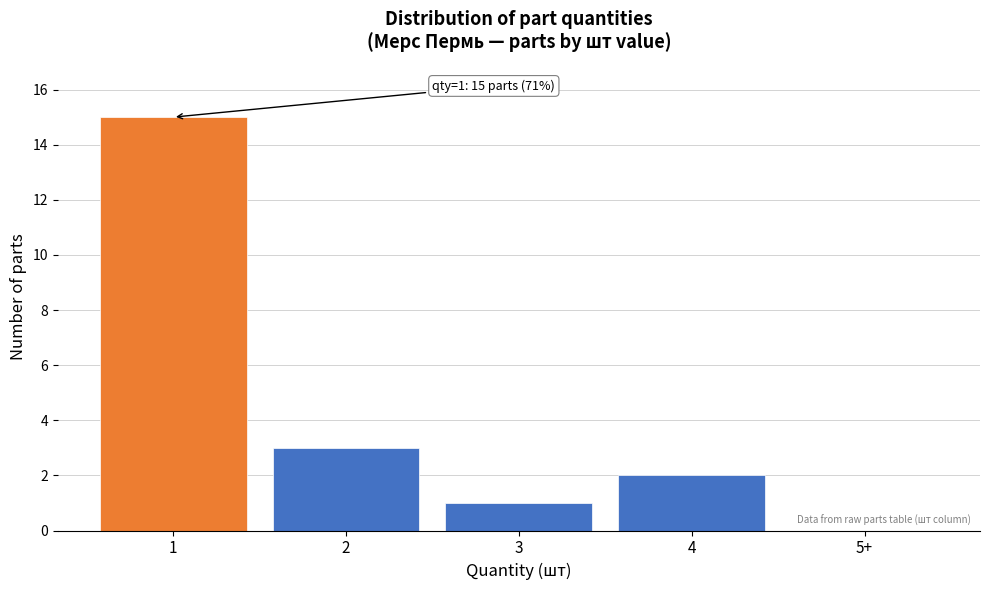

Reading left to right, transcribe all the data shown in this chart.

1=15	2=3	3=1	4=2	5+=0